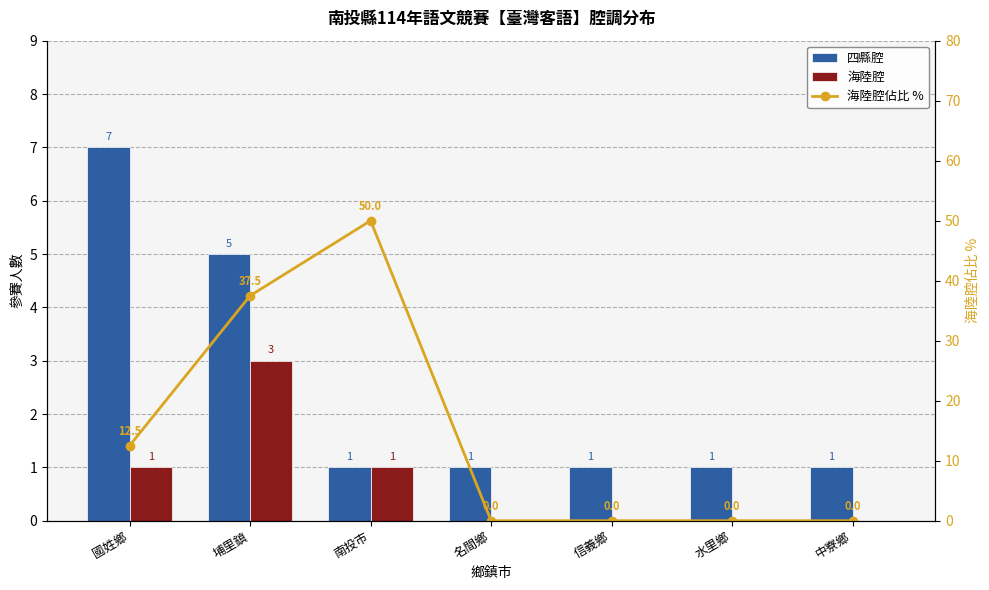

What is the label of the 7th bar from the left?

中寮鄉